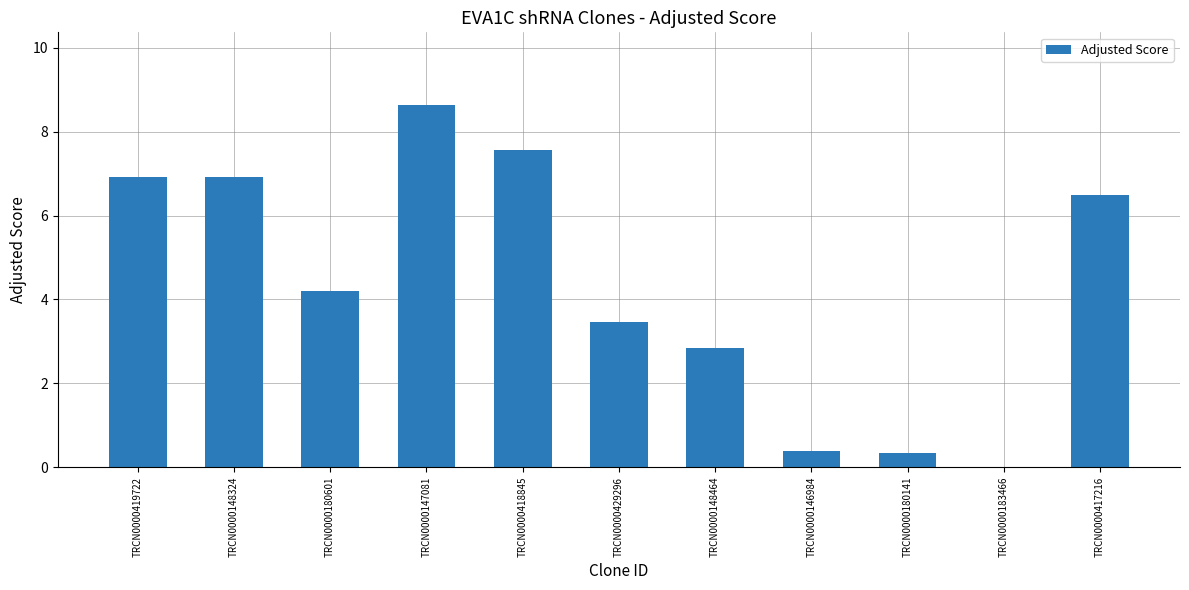

Between TRCN0000429296 and TRCN0000183466, which is larger?

TRCN0000429296